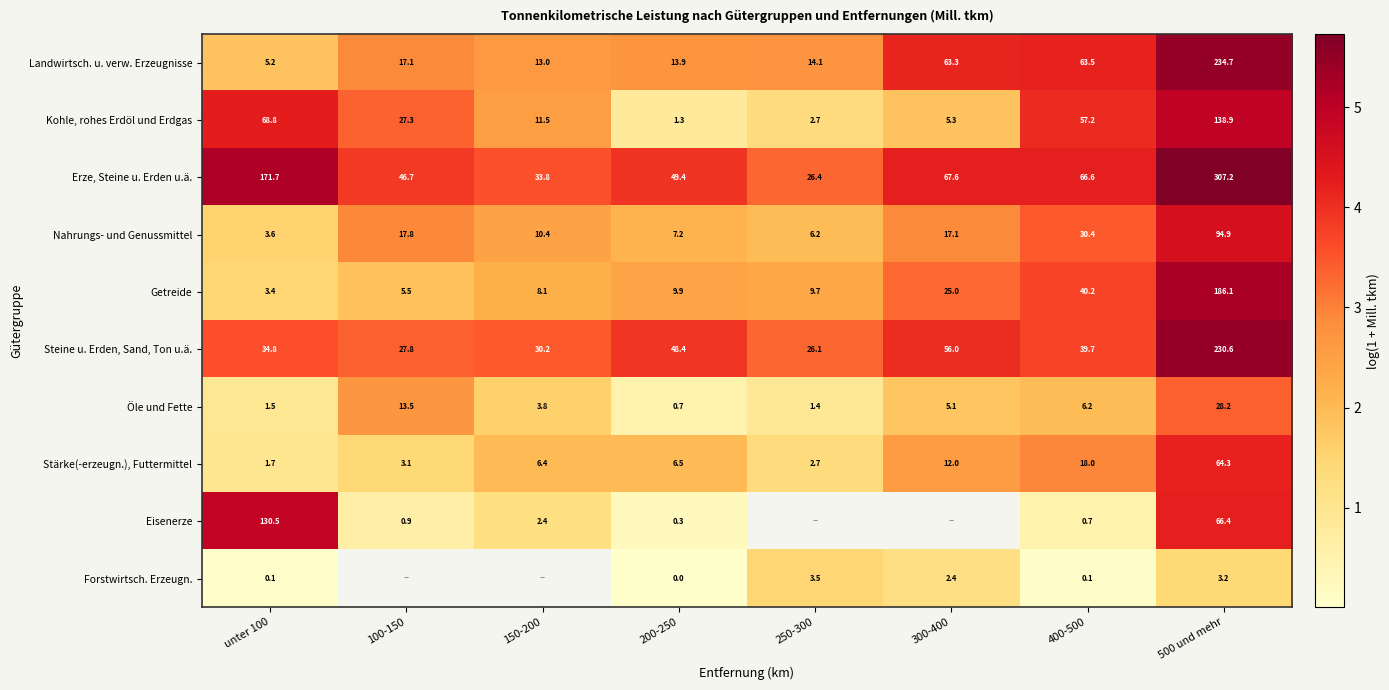

Is the value of Kohle, rohes Erdöl und Erdgas at 250-300 greater than the value of Nahrungs- und Genussmittel at 500 und mehr?

No